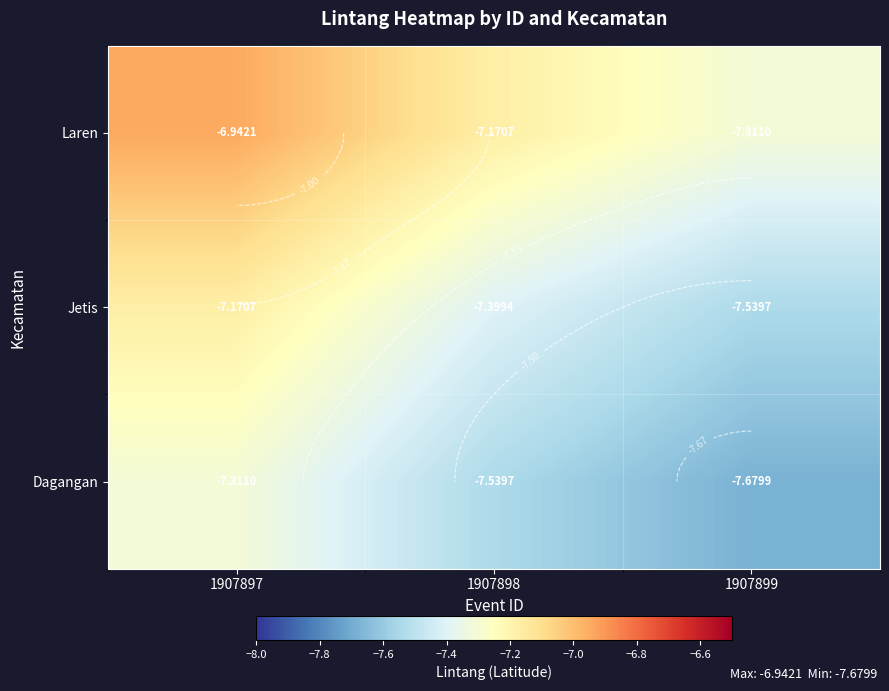

What is the difference between the Laren values at 1907898 and 1907897?

0.2